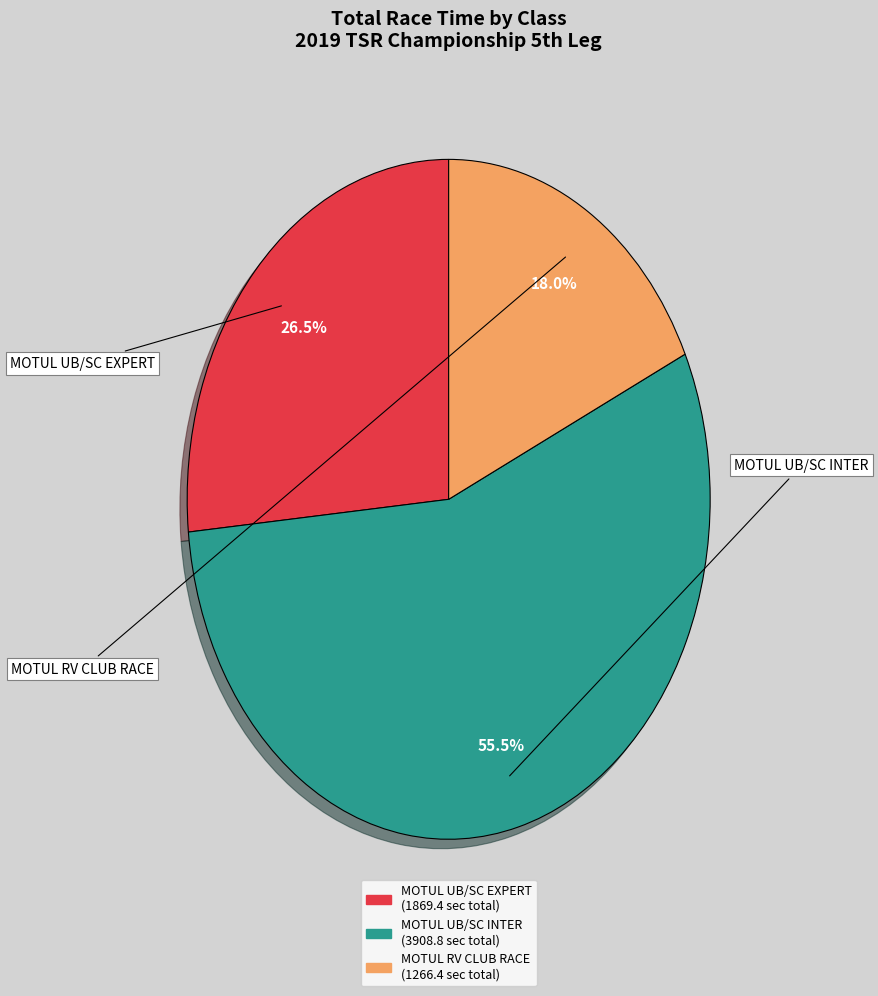

Approximately how many times larger is the value at MOTUL UB/SC INTER compared to MOTUL UB/SC EXPERT?

2.1